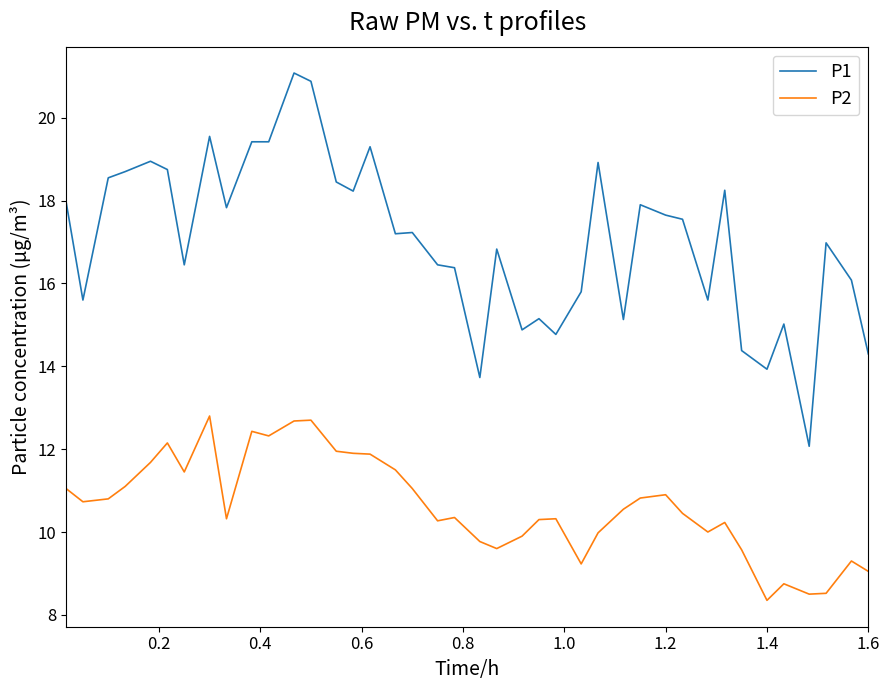

Rank the series by their average value, from highest to lowest.

P1, P2